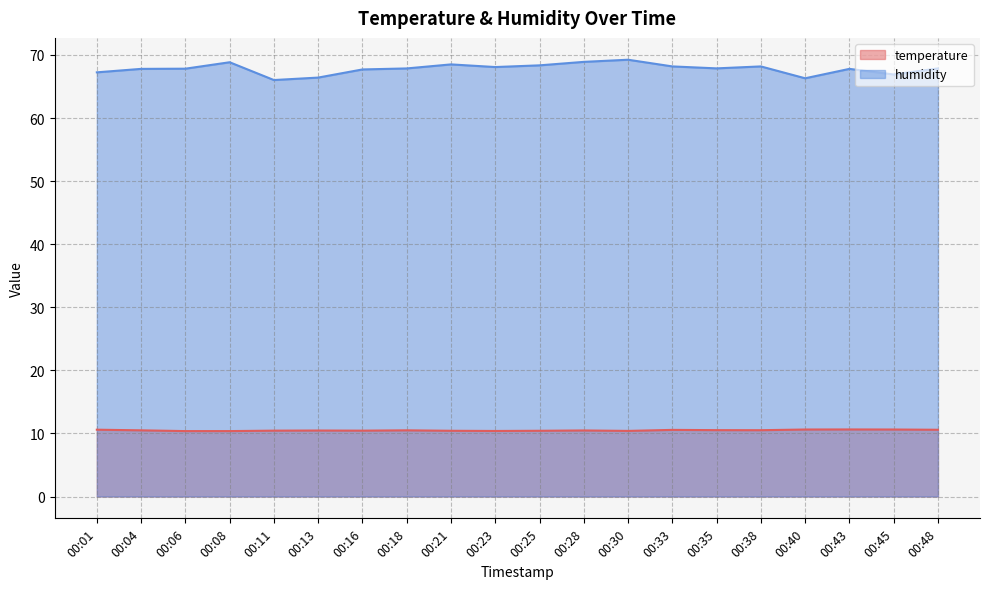

Reading left to right, extract all data points from this chart.

temperature: 10.6	10.5	10.4	10.4	10.4	10.5	10.4	10.5	10.4	10.4	10.4	10.5	10.4	10.6	10.5	10.5	10.6	10.6	10.6	10.6
humidity: 67.2	67.8	67.8	68.8	66.0	66.4	67.7	67.9	68.5	68.1	68.3	68.9	69.2	68.2	67.9	68.2	66.3	67.8	66.9	67.9